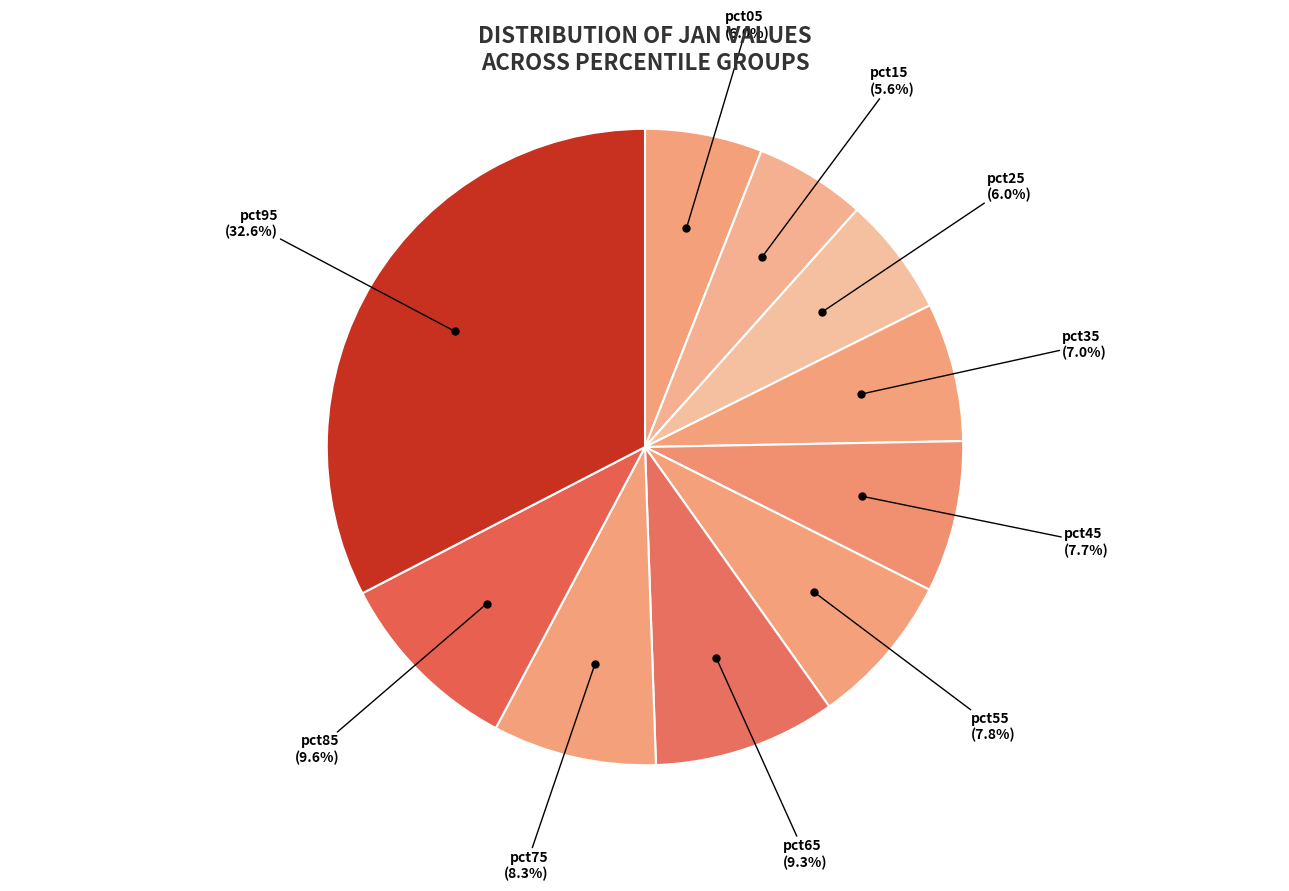

The pct45 slice represents 8% of the pie. True or false?

True